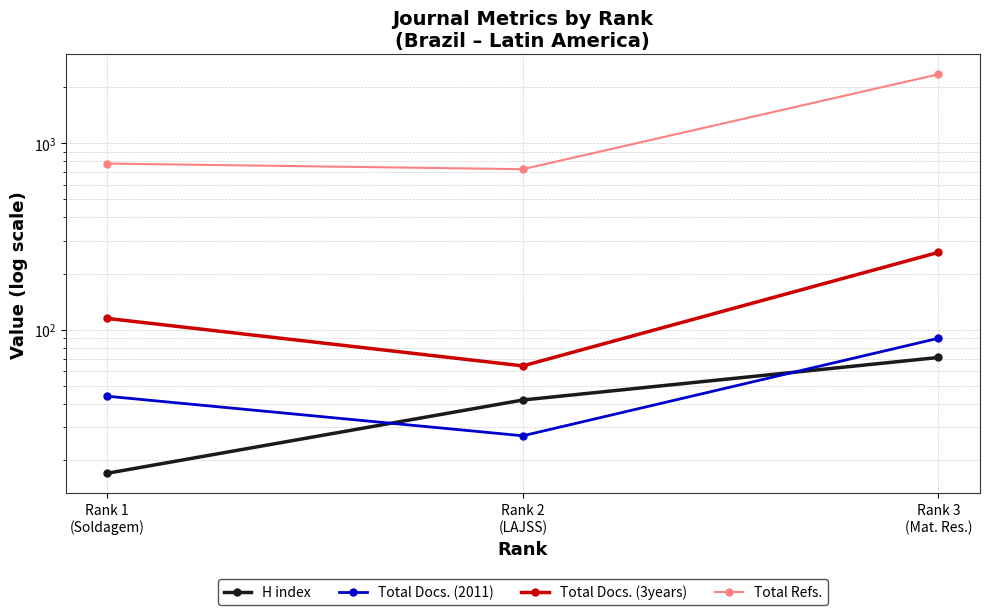

How many lines are shown in the chart?

4